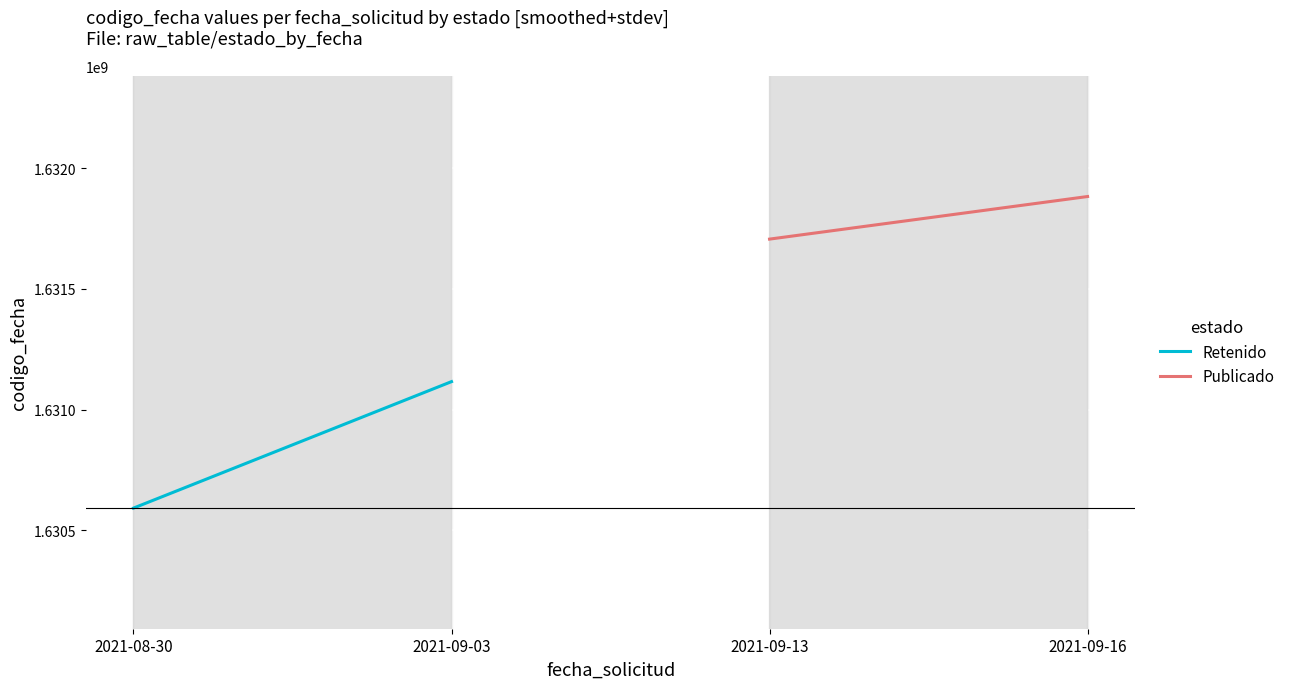

Which category has the highest value in the Retenido series?

2021-09-03